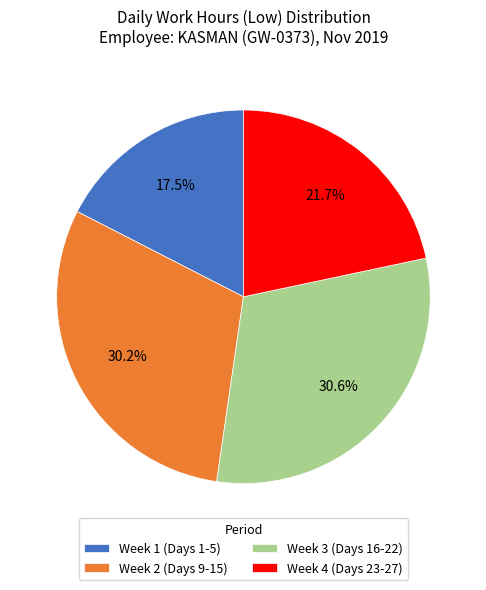

What portion of the pie excludes Week 1 (Days 1-5)?

82.5%